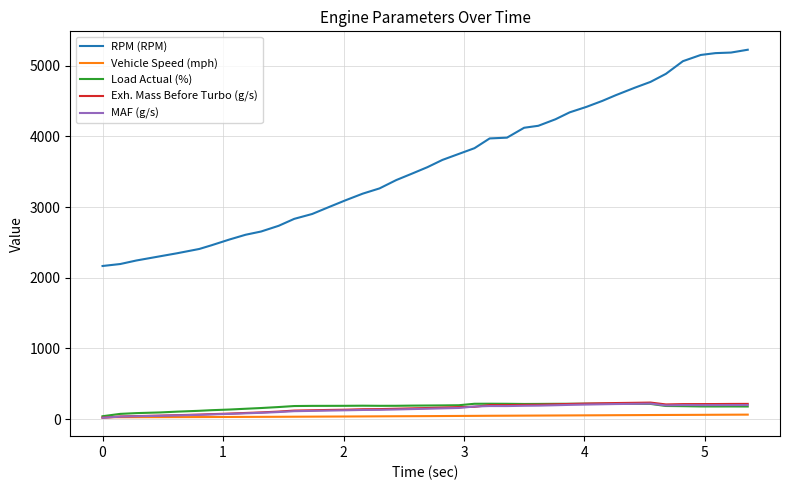

Count the number of categories in the chart.

40